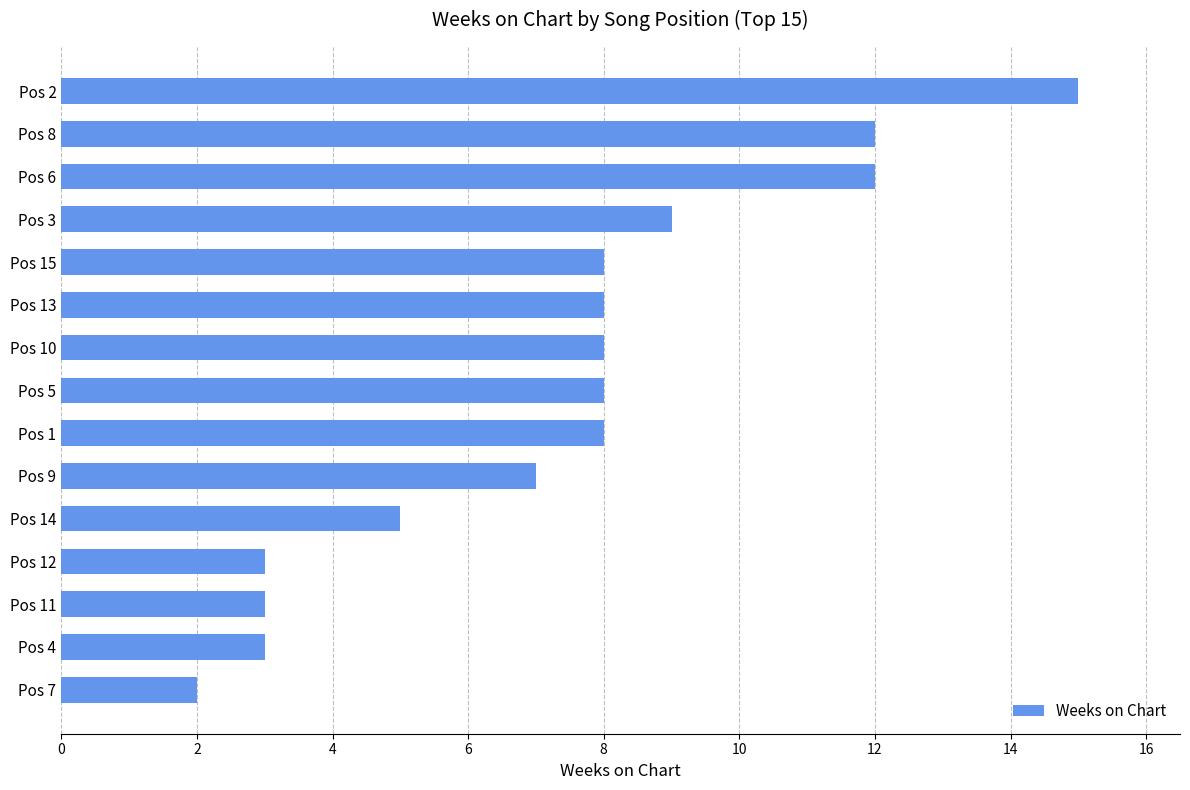

What is the sum of all values?

111